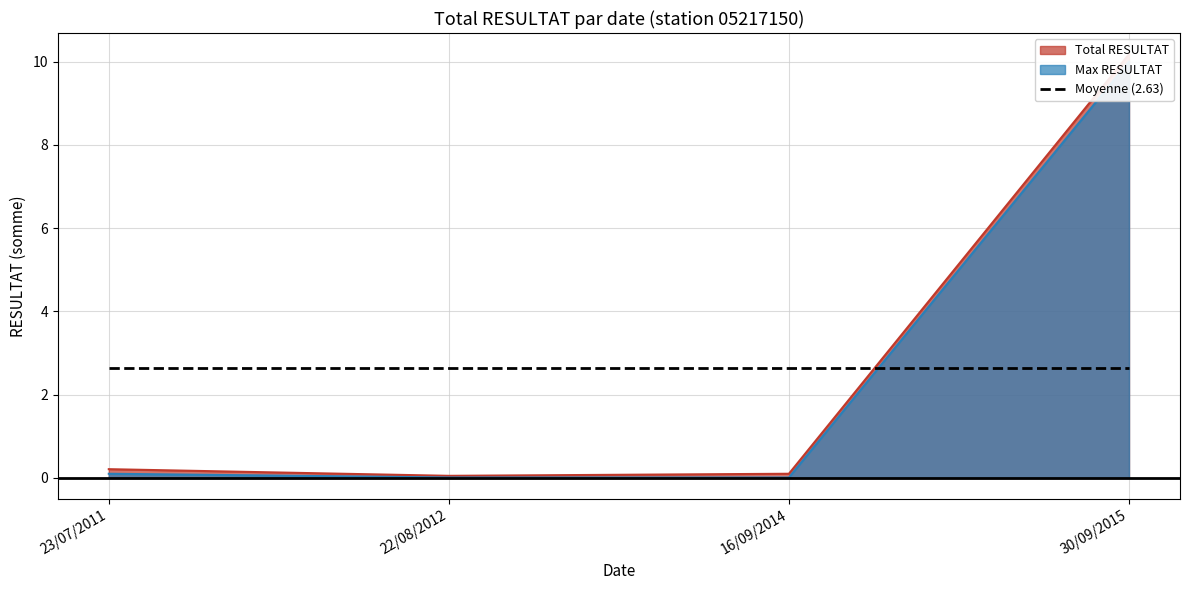

True or false: Total RESULTAT and Max RESULTAT intersect in this chart.

False